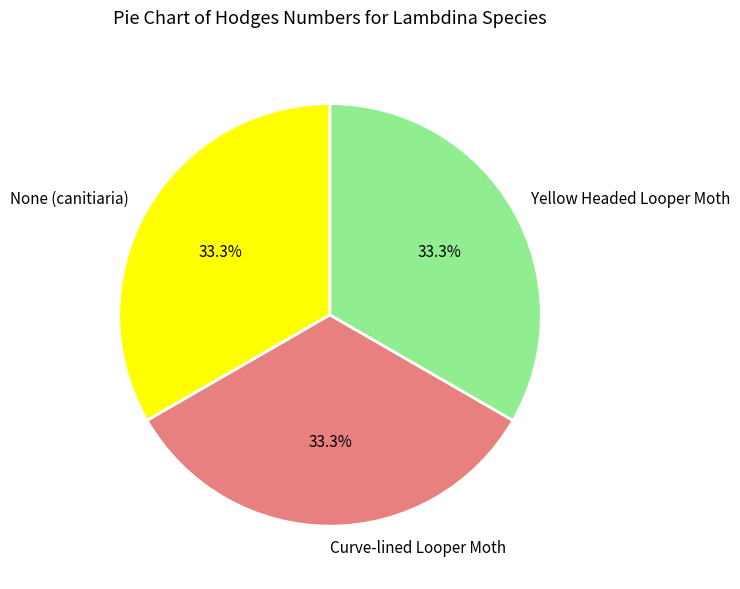

True or false: Yellow Headed Looper Moth accounts for 33% of the total.

True